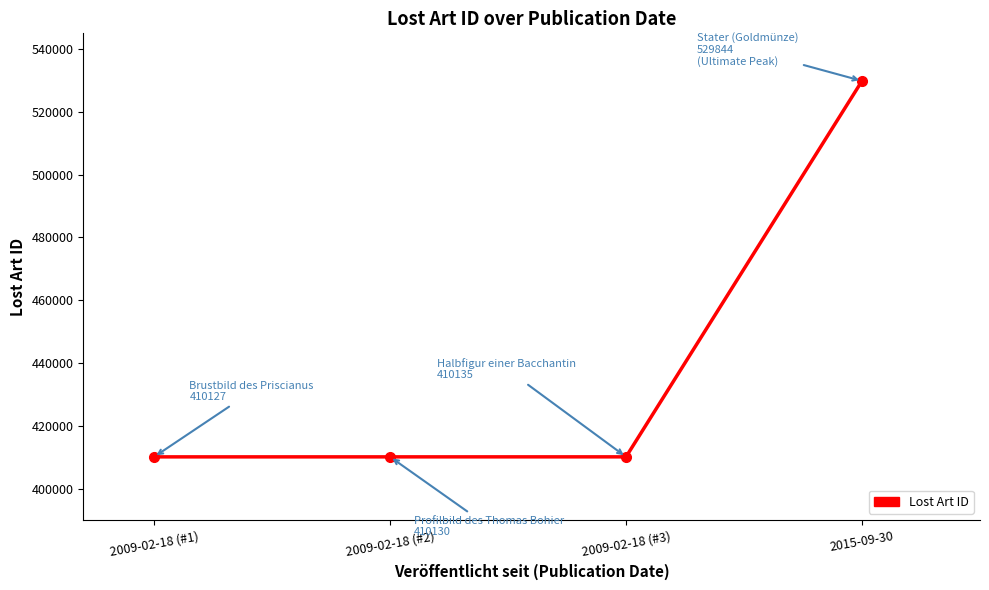

Is it true that the value at 2015-09-30 is 529844?

True